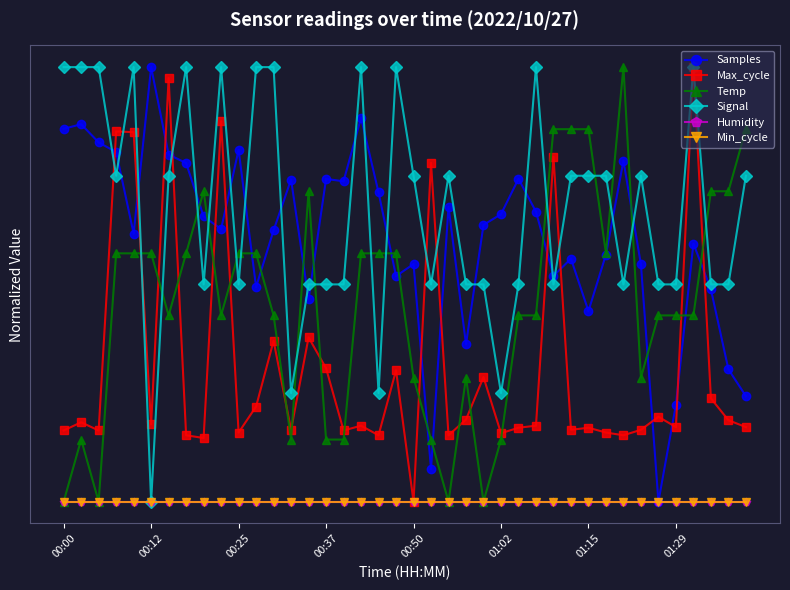

Reading left to right, list all the values displayed in this chart.

Samples: 0.9	0.9	0.8	0.8	0.6	1.0	0.8	0.8	0.7	0.6	0.8	0.5	0.6	0.7	0.5	0.7	0.7	0.9	0.7	0.5	0.5	0.1	0.7	0.4	0.6	0.7	0.7	0.7	0.5	0.6	0.4	0.6	0.8	0.5	0.0	0.2	0.6	0.5	0.3	0.2
Max_cycle: 0.2	0.2	0.2	0.9	0.9	0.2	1.0	0.2	0.1	0.9	0.2	0.2	0.4	0.2	0.4	0.3	0.2	0.2	0.2	0.3	0.0	0.8	0.2	0.2	0.3	0.2	0.2	0.2	0.8	0.2	0.2	0.2	0.2	0.2	0.2	0.2	1.0	0.2	0.2	0.2
Temp: 0.0	0.1	0.0	0.6	0.6	0.6	0.4	0.6	0.7	0.4	0.6	0.6	0.4	0.1	0.7	0.1	0.1	0.6	0.6	0.6	0.3	0.1	0.0	0.3	0.0	0.1	0.4	0.4	0.9	0.9	0.9	0.6	1.0	0.3	0.4	0.4	0.4	0.7	0.7	0.9
Signal: 1.0	1.0	1.0	0.7	1.0	0.0	0.7	1.0	0.5	1.0	0.5	1.0	1.0	0.2	0.5	0.5	0.5	1.0	0.2	1.0	0.7	0.5	0.7	0.5	0.5	0.2	0.5	1.0	0.5	0.7	0.7	0.7	0.5	0.7	0.5	0.5	1.0	0.5	0.5	0.7
Humidity: 0.0	0.0	0.0	0.0	0.0	0.0	0.0	0.0	0.0	0.0	0.0	0.0	0.0	0.0	0.0	0.0	0.0	0.0	0.0	0.0	0.0	0.0	0.0	0.0	0.0	0.0	0.0	0.0	0.0	0.0	0.0	0.0	0.0	0.0	0.0	0.0	0.0	0.0	0.0	0.0
Min_cycle: 0.0	0.0	0.0	0.0	0.0	0.0	0.0	0.0	0.0	0.0	0.0	0.0	0.0	0.0	0.0	0.0	0.0	0.0	0.0	0.0	0.0	0.0	0.0	0.0	0.0	0.0	0.0	0.0	0.0	0.0	0.0	0.0	0.0	0.0	0.0	0.0	0.0	0.0	0.0	0.0